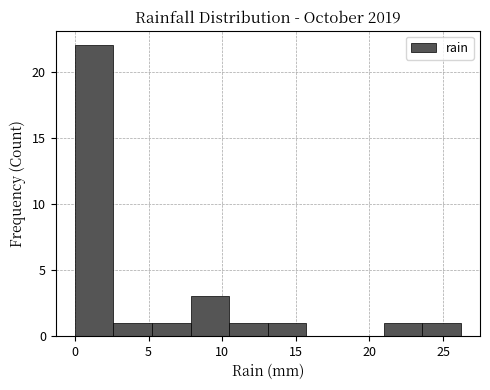

Reading left to right, list every bar in this chart as the range it spans on the x-axis followed by its height. Neither the bar edges nor the heights are printed on the chart, so give them approximately, as read against the axes.

0.0 to 2.5: 22
2.5 to 5.0: 1
5.0 to 8.0: 1
8.0 to 10.5: 3
10.5 to 13.0: 1
13.0 to 15.5: 1
15.5 to 18.5: 0
18.5 to 21.0: 0
21.0 to 23.5: 1
23.5 to 26.0: 1